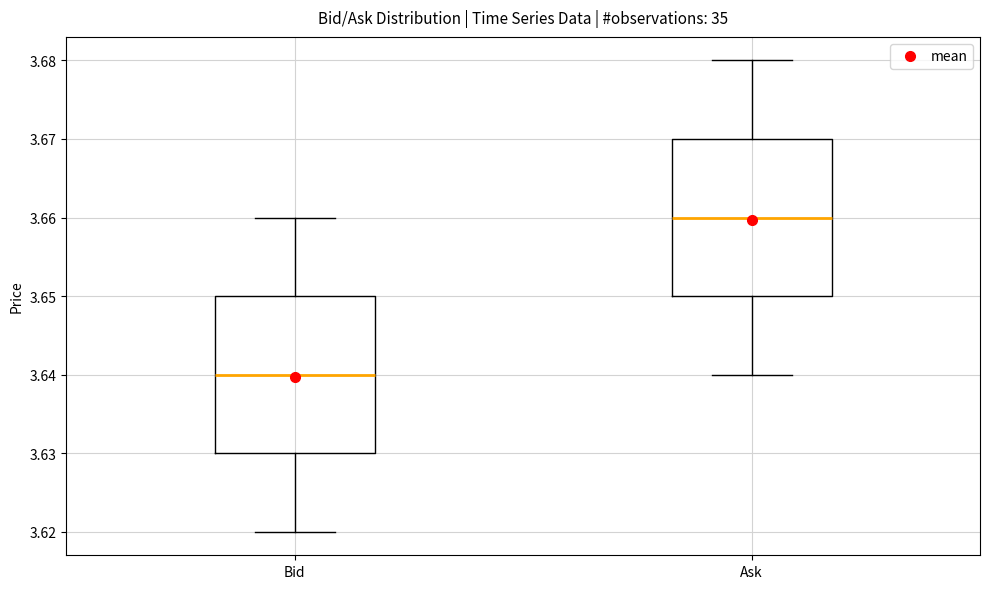

Reading left to right, read every box against the y-axis: the position of its median line, the range the box covers, and the ends of its whiskers. The values are not printed on the chart, so give them approximately, as read against the axis.

Bid: median 3.64, box 3.63 to 3.65, whiskers 3.62 to 3.66
Ask: median 3.66, box 3.65 to 3.67, whiskers 3.64 to 3.68